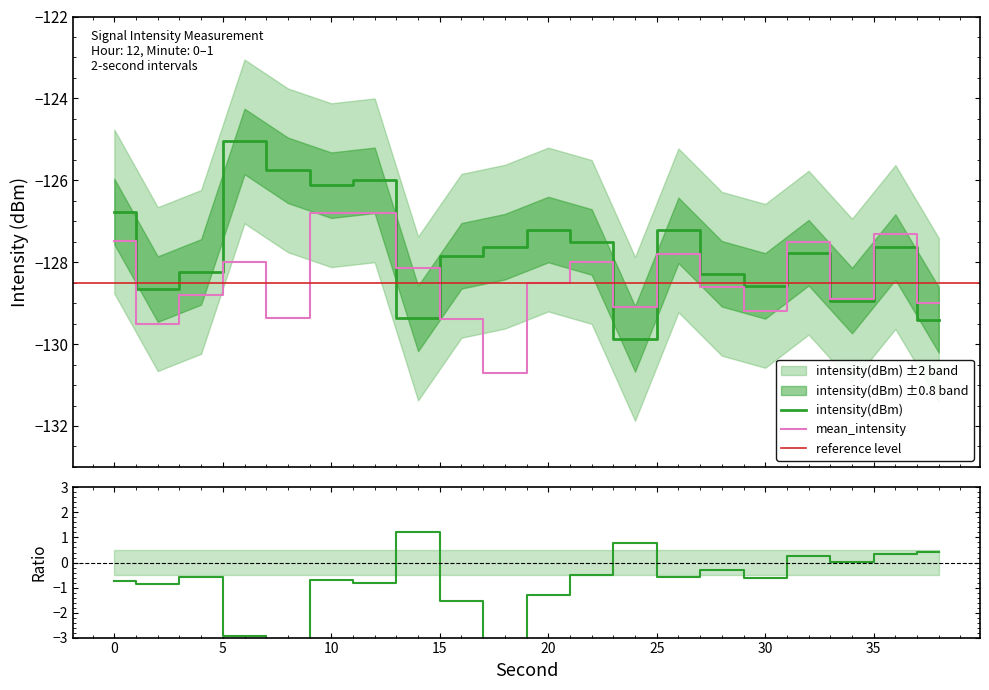

What is the total value across all series at 28?

-256.9